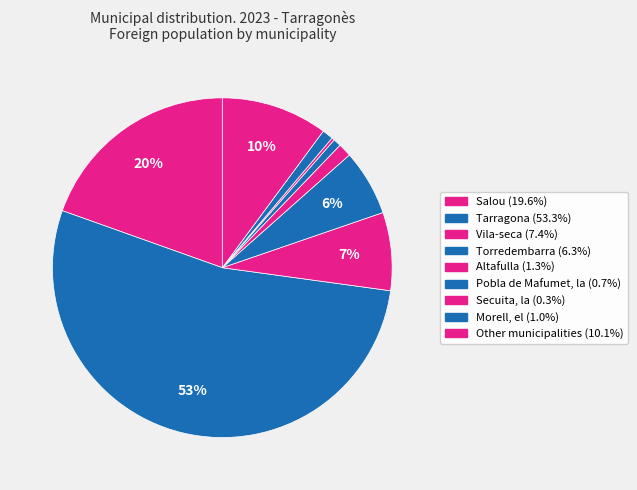

Combined, what portion of the pie is Pobla de Mafumet, la and Secuita, la?

1.0%